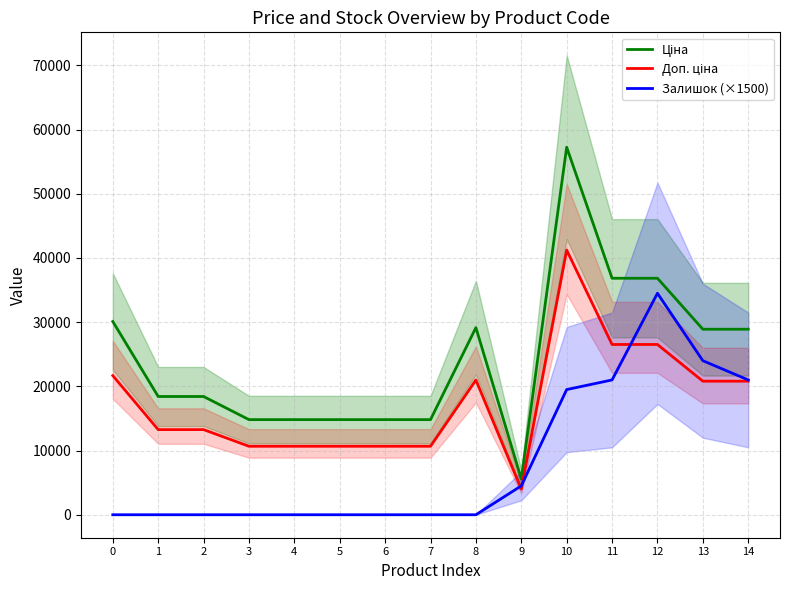

What is the difference between the maximum and second lowest values in the Ціна series?

42440.4